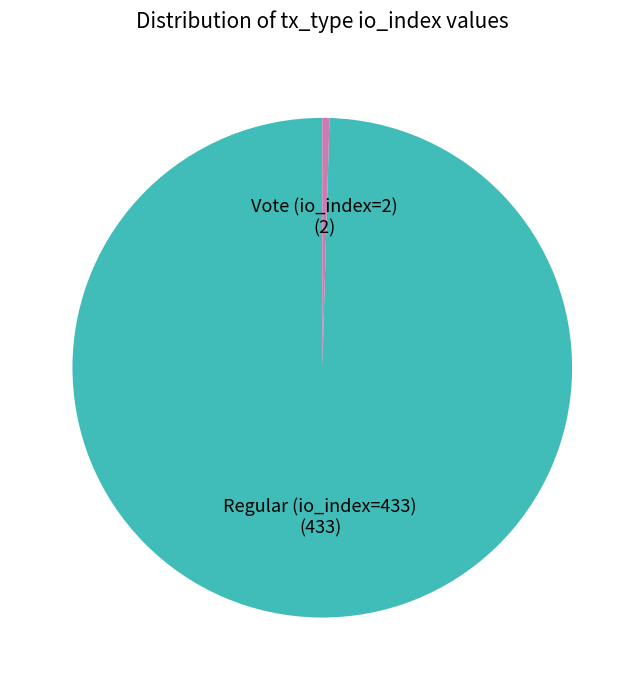

Does any single category account for the majority?

Yes